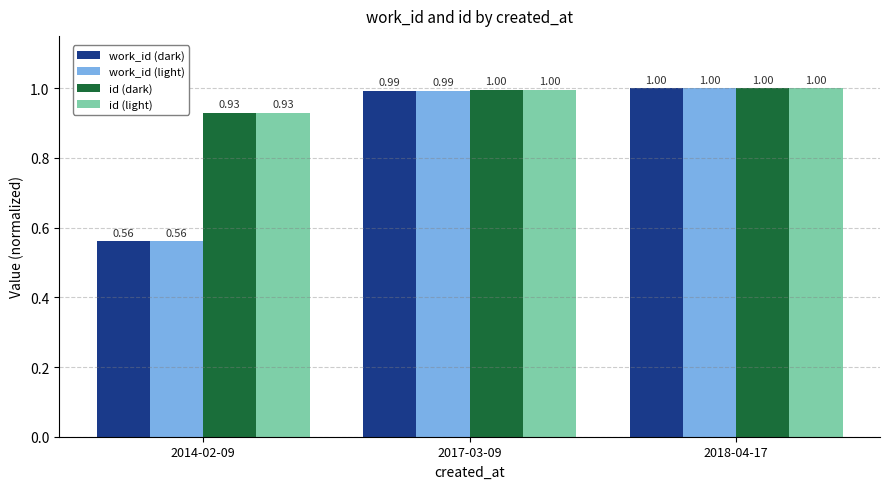

How many bars are there in total?

12